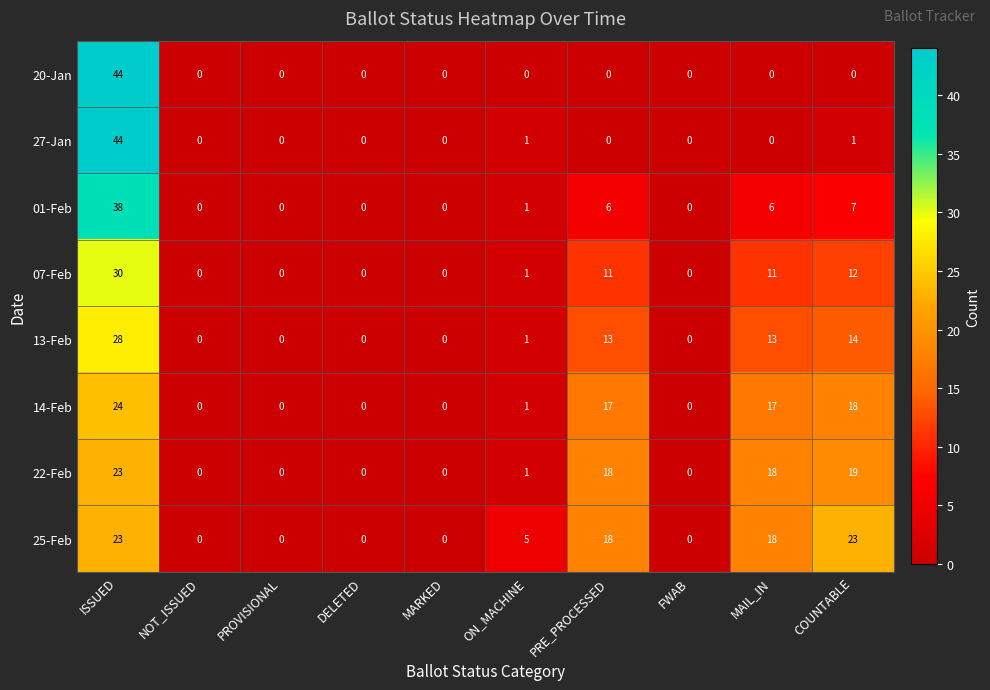

What is the difference between the maximum and minimum values in the 25-Feb series?

23